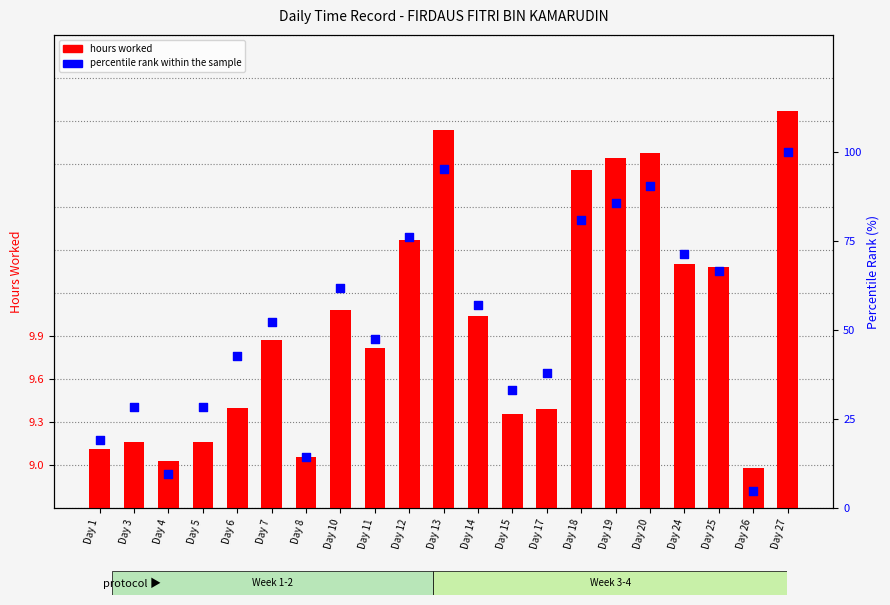

What is the total value across all series at Day 25?

77.0